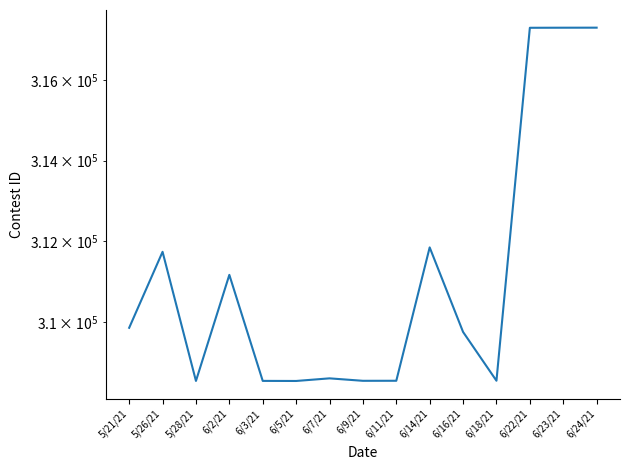

Which label corresponds to the smallest value in the chart?

6/5/21